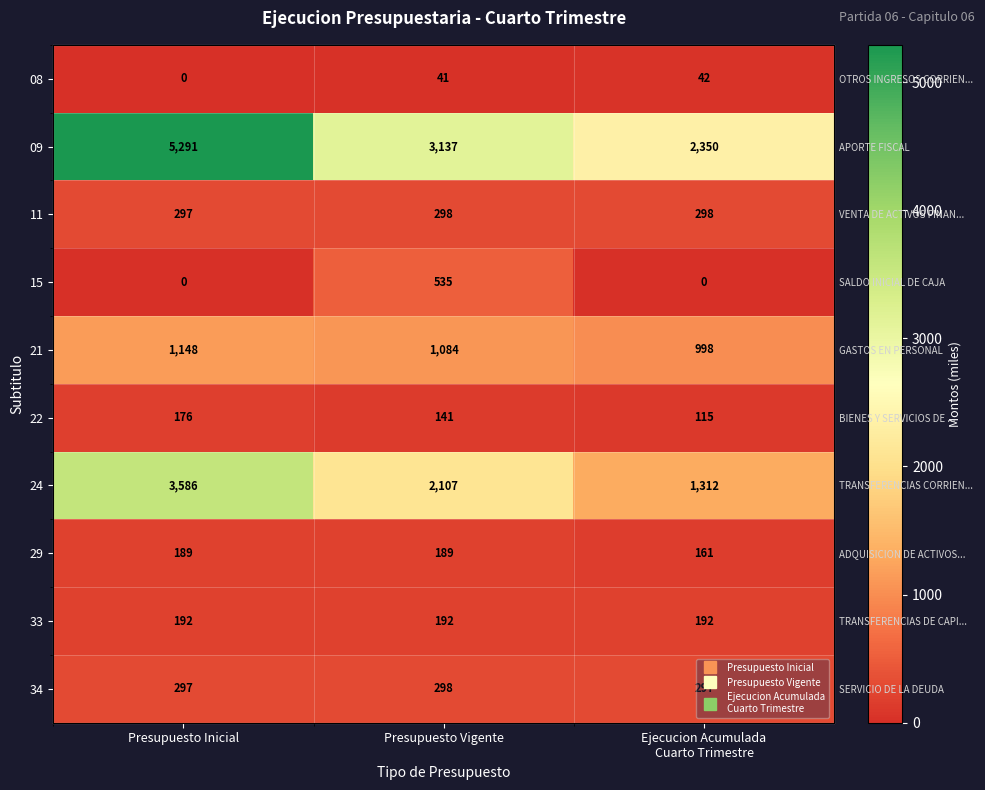

How many 11 values are between 297 and 298?

3